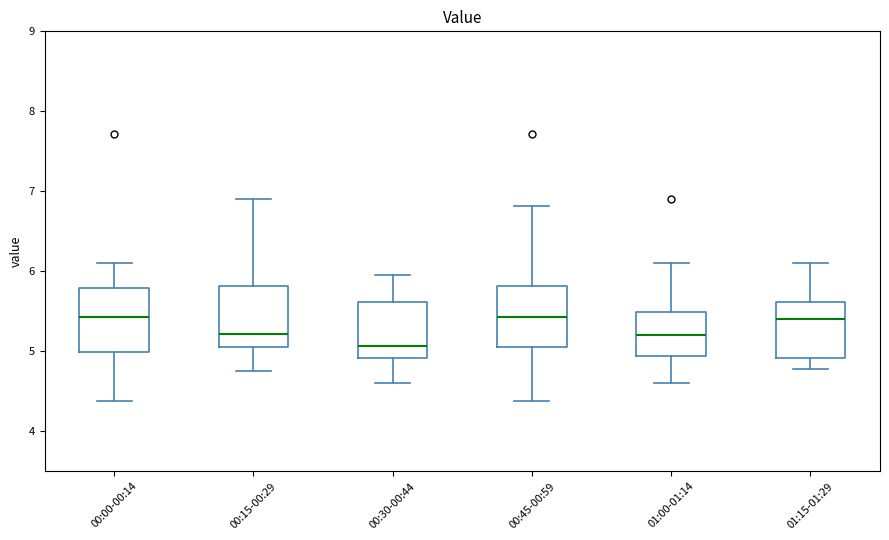

Where does the median line of the box for 00:00-00:14 sit on the y-axis? The values are not printed on the chart, so give them approximately, as read against the axis.

5.4